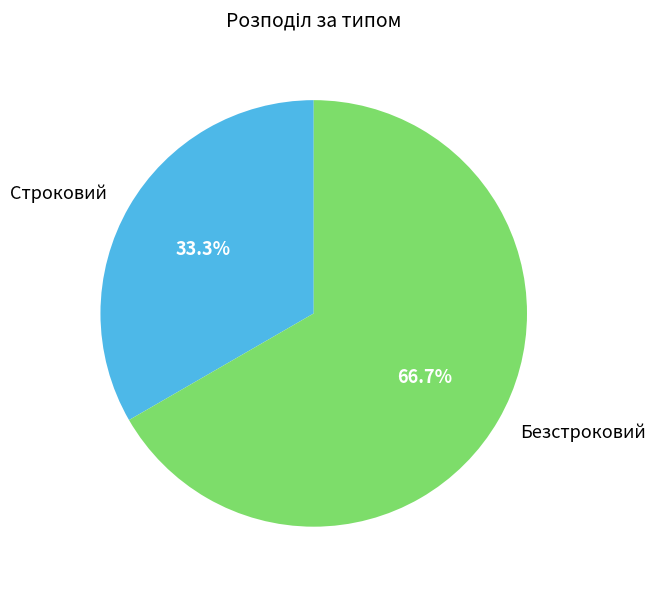

Which has a higher value, Строковий or Безстроковий?

Безстроковий